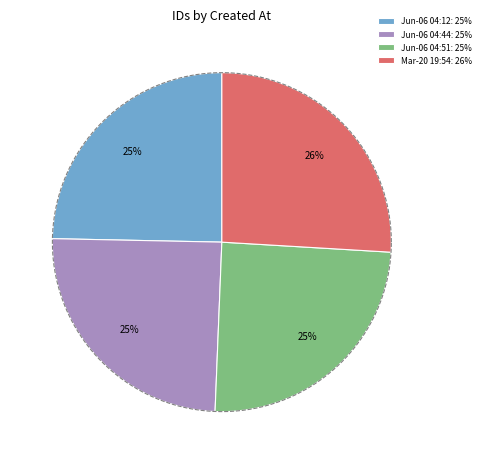

To the nearest percent, what is the average slice percentage?

25%